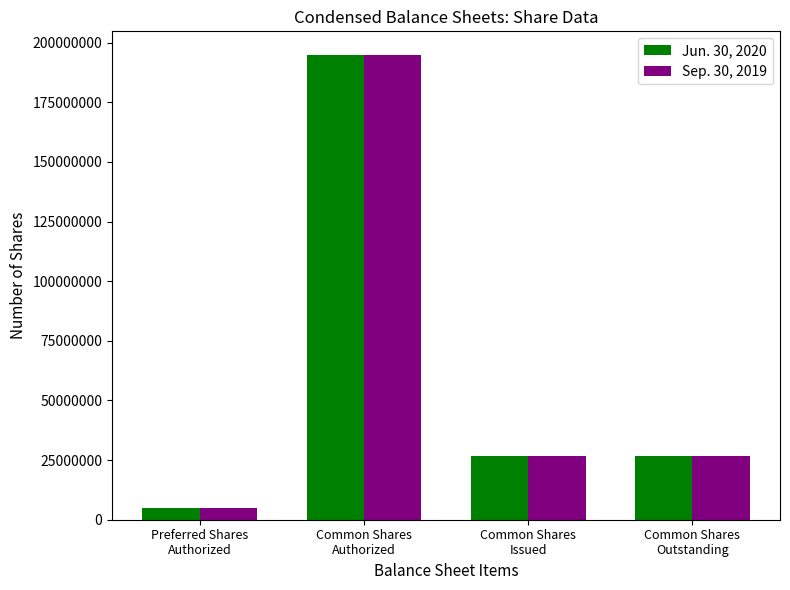

What is the highest value of the Jun. 30, 2020 series?

195000000